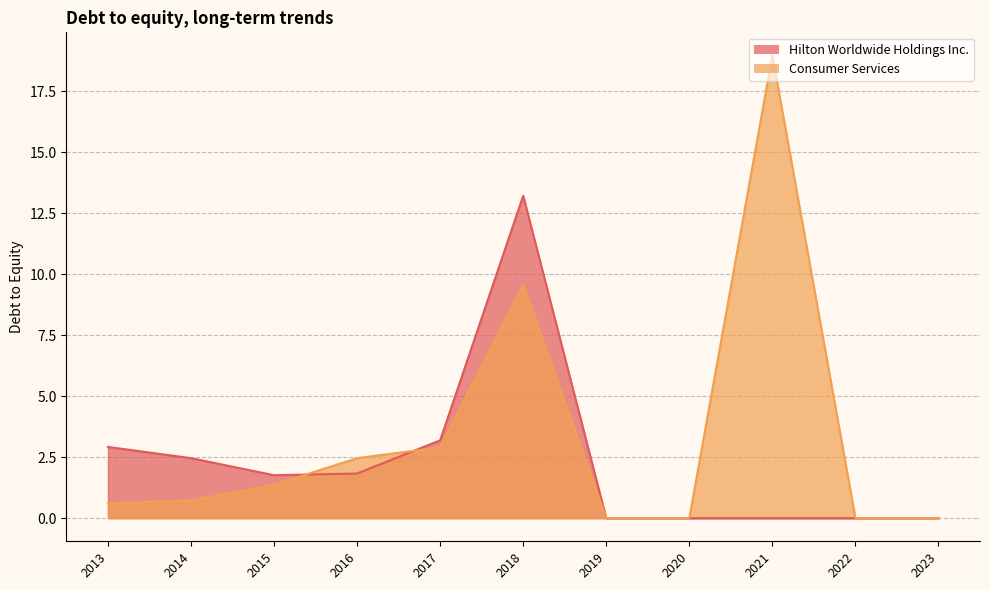

How many interior local valleys does the Hilton Worldwide Holdings Inc. series have?

1